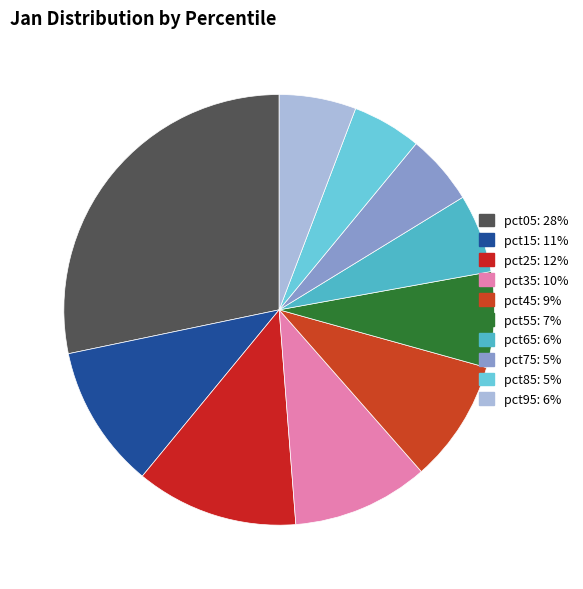

Which slice is the largest?

pct05